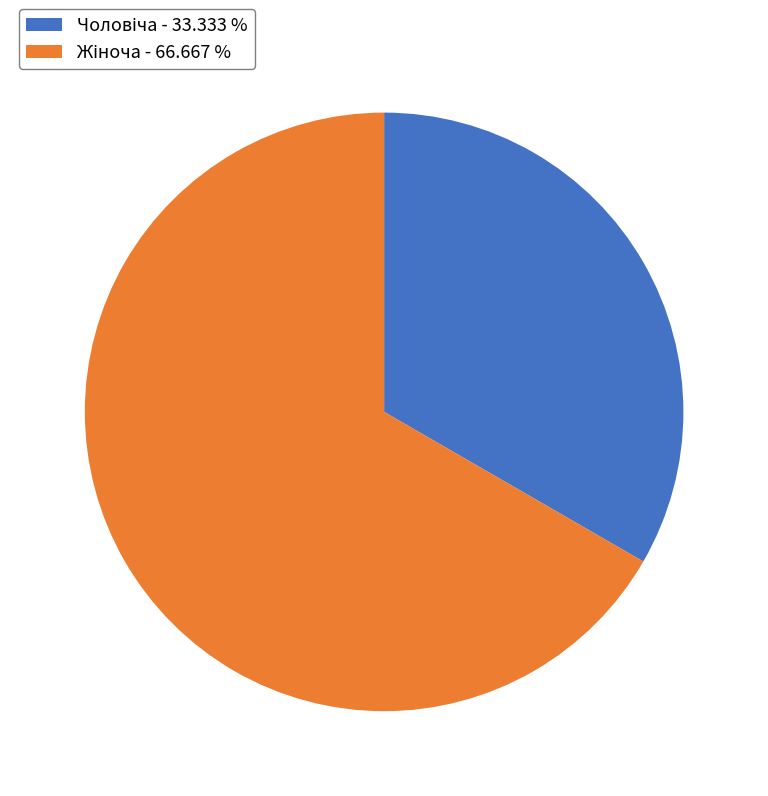

Does any single category account for the majority?

Yes